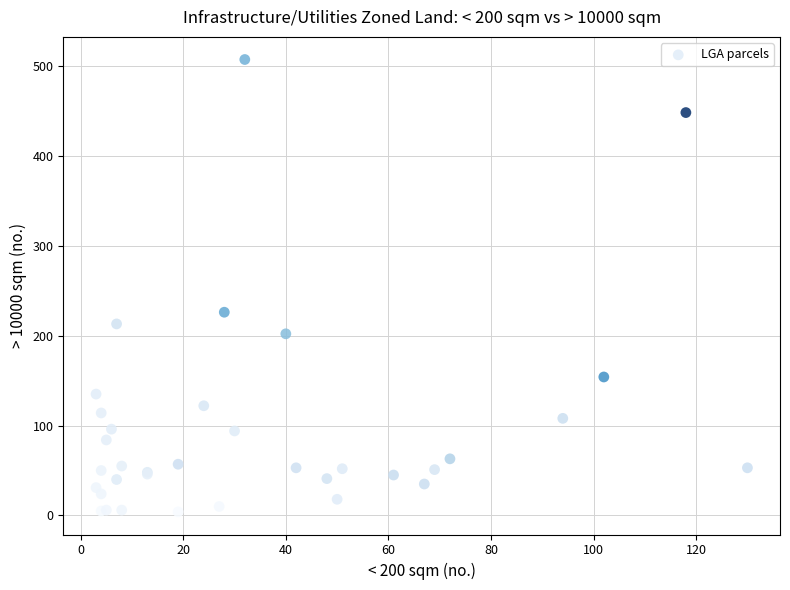

What Y value in the scatter plot is closest to 255?

226